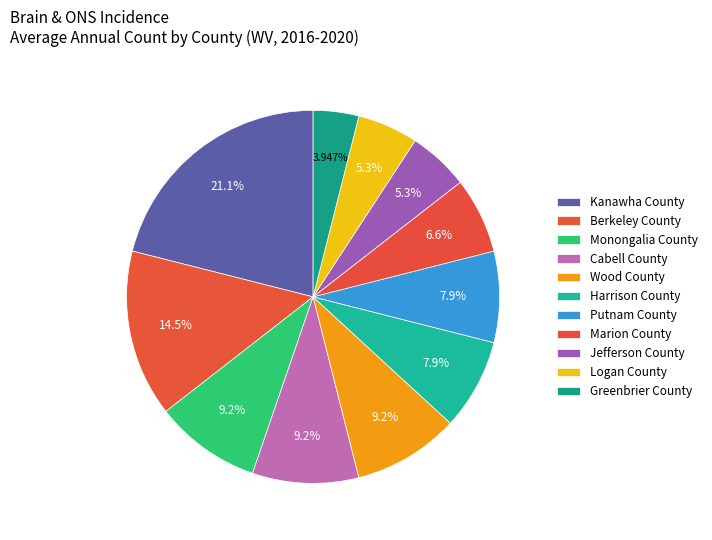

What is the ratio of the value at Jefferson County to the value at Marion County?

0.8